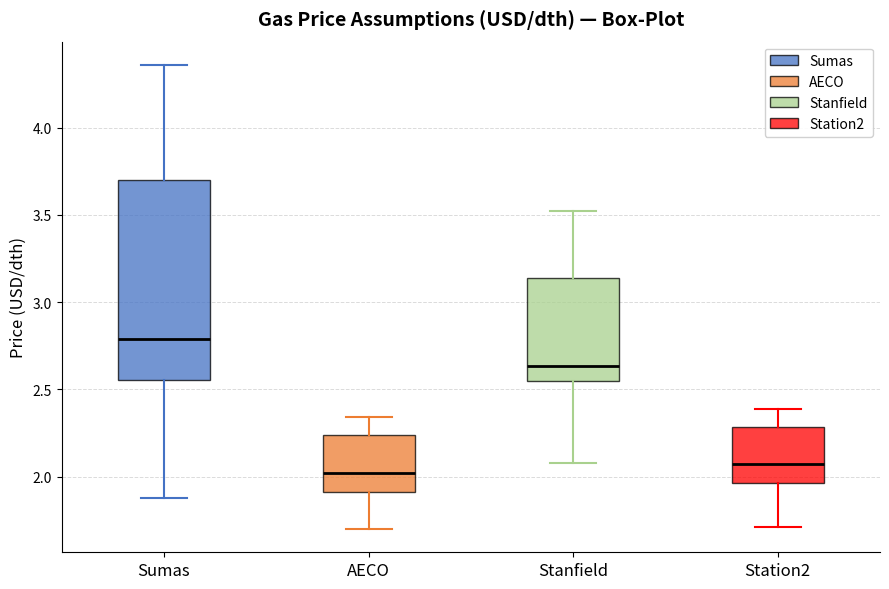

Which box has the lowest median line?

AECO